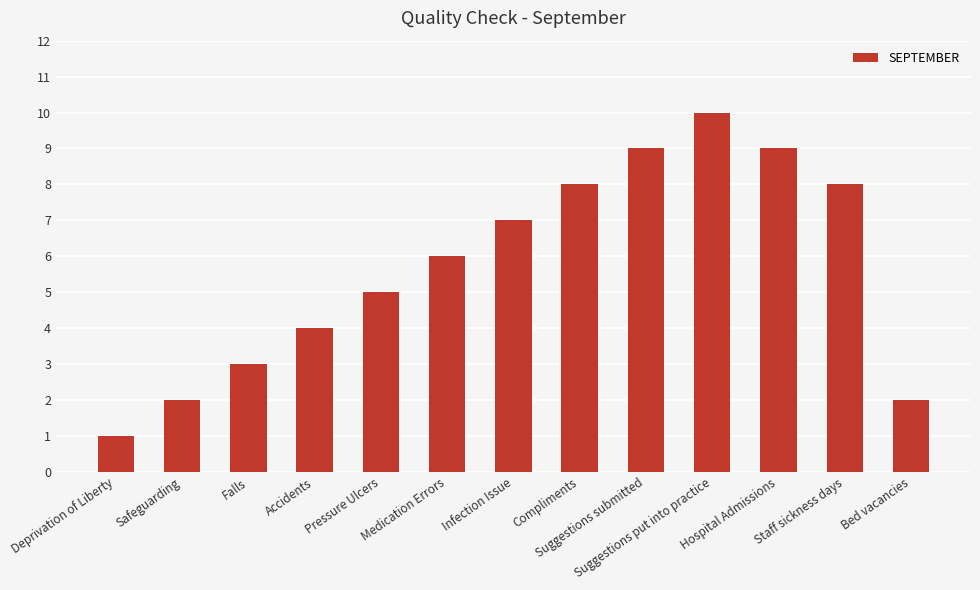

What is the value of the 13th bar from the left?

2